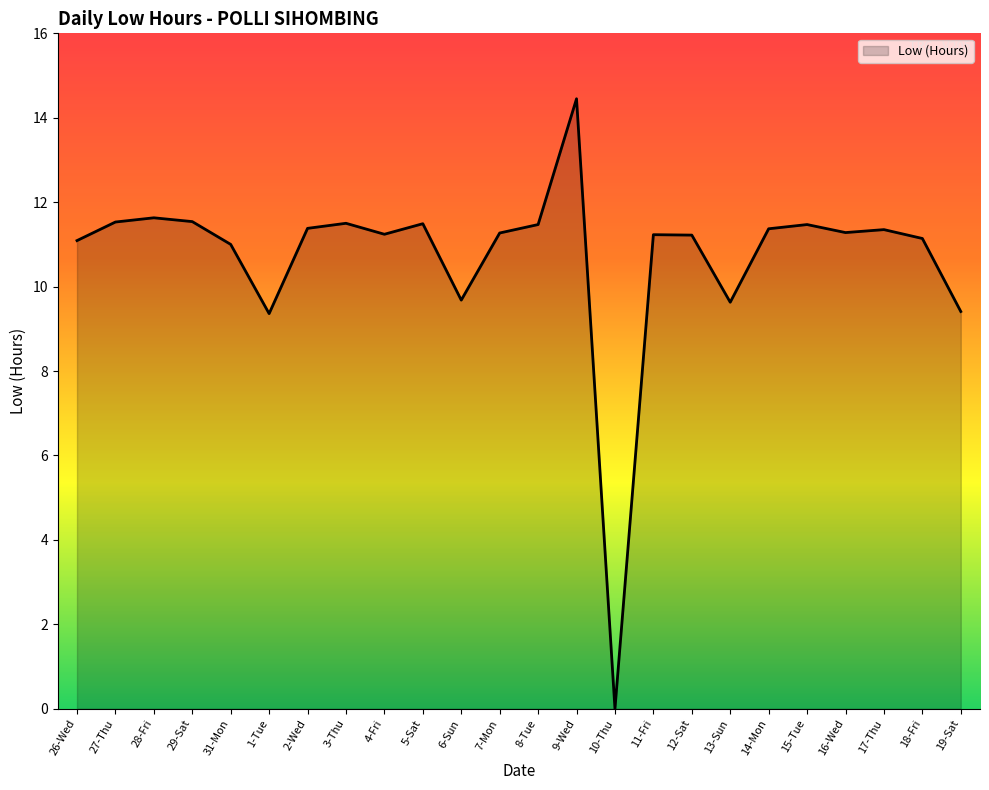

Count the number of categories in the chart.

24